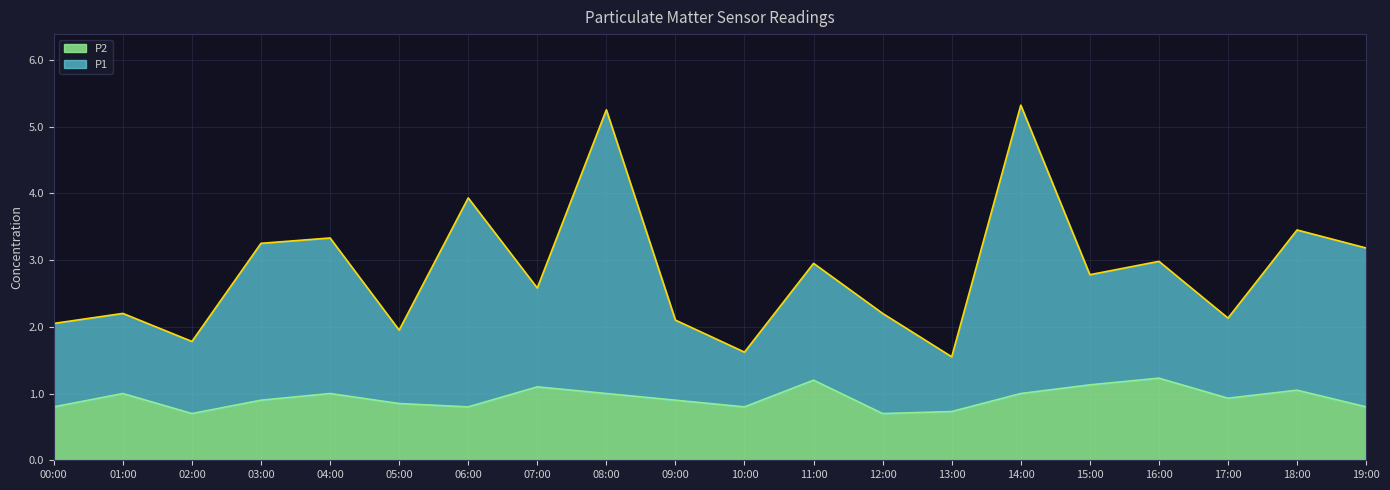

Which series has the largest range (max minus min)?

P1